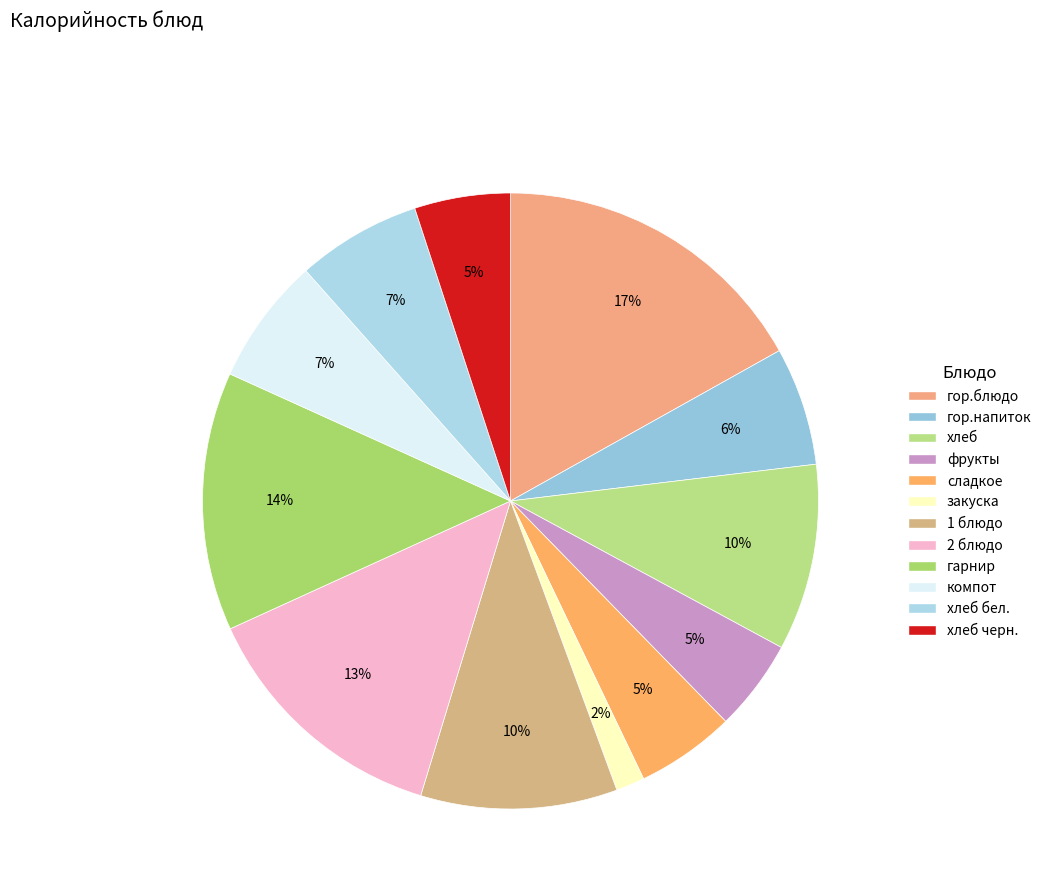

How many slices are in this pie chart?

12